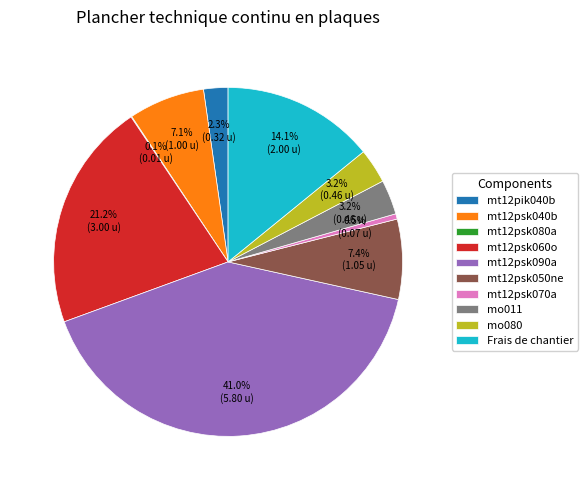

What is the largest slice in the pie chart?

mt12psk090a